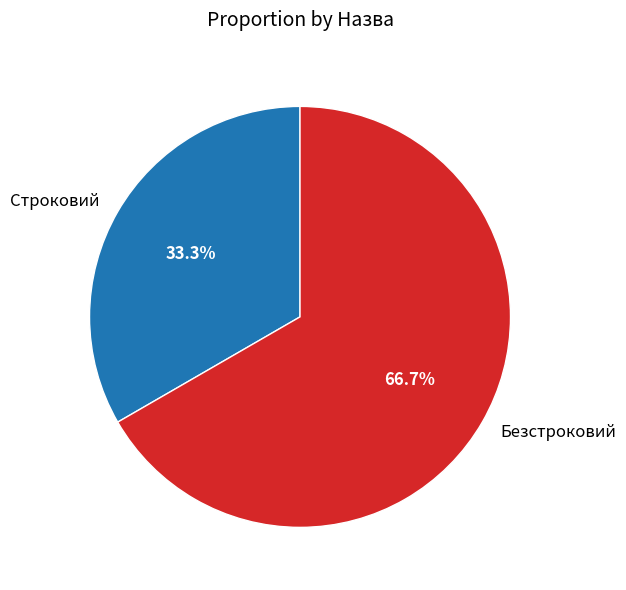

Is Безстроковий the majority of the pie?

Yes